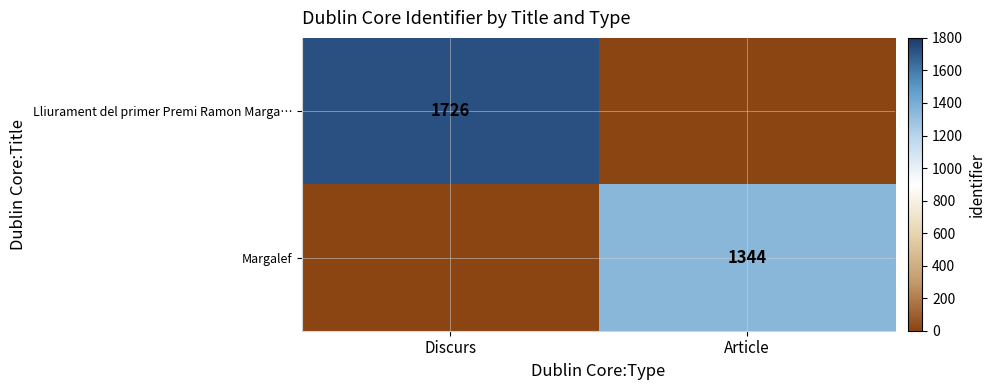

The Lliurament del primer Premi Ramon Marga… series shows 743 at Discurs. True or false?

False